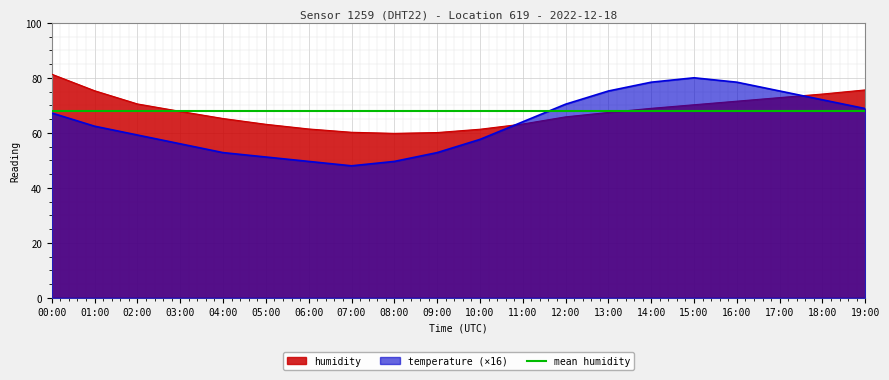

What position from the right is 04:00?

16